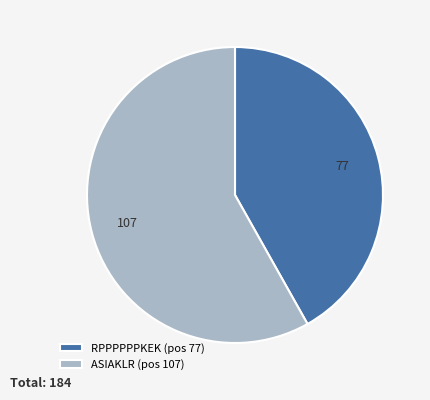

What is the ratio of the value at RPPPPPPKEK (pos 77) to the value at ASIAKLR (pos 107)?

0.7